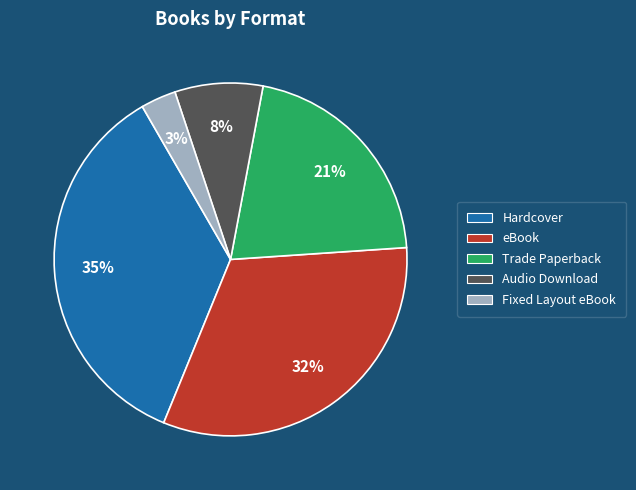

Do Hardcover and eBook together represent more than half of the pie?

Yes